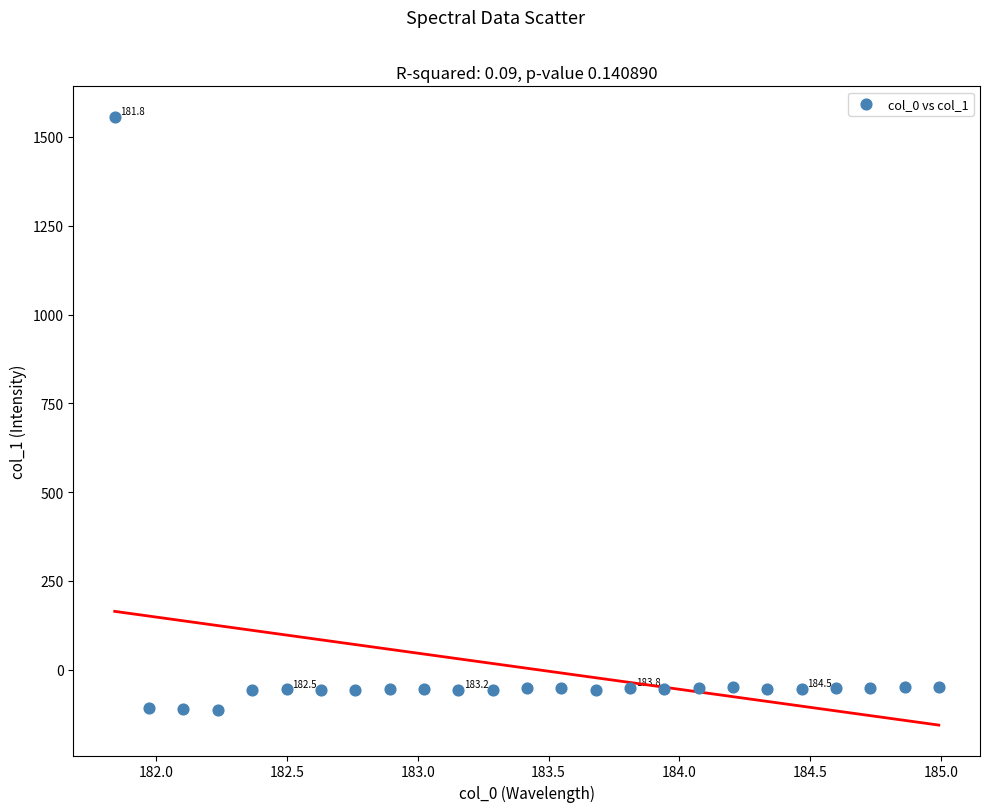

What is the range of X values (max minus min)?

3.1